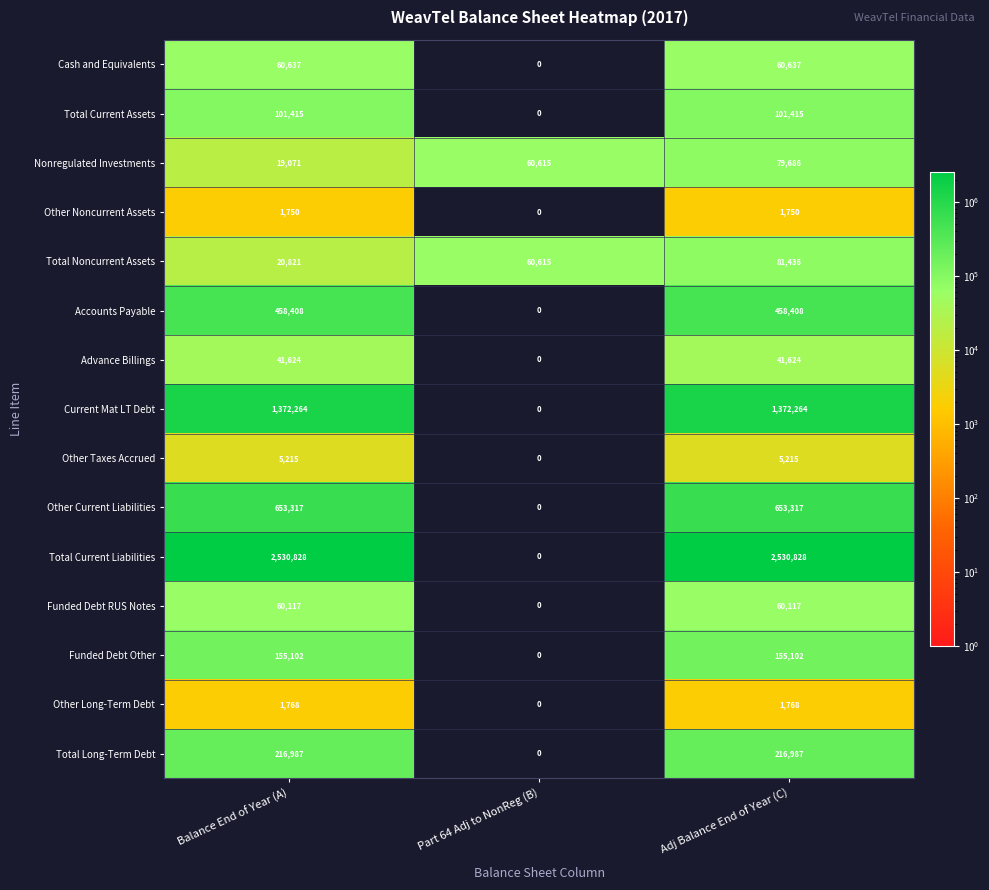

How many categories are shown in the chart?

3